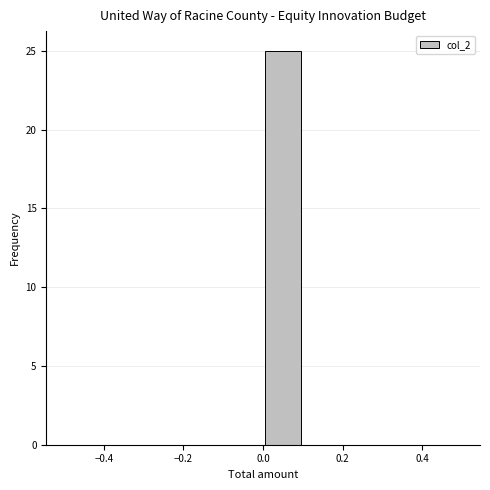

Reading left to right, list every bar in this chart as the range it spans on the x-axis followed by its height. The values are not printed on the chart, so give them approximately, as read against the axis.

-0.5 to -0.4: 0
-0.4 to -0.3: 0
-0.3 to -0.2: 0
-0.2 to -0.1: 0
-0.1 to 0.0: 0
0.0 to 0.1: 25
0.1 to 0.2: 0
0.2 to 0.3: 0
0.3 to 0.4: 0
0.4 to 0.5: 0